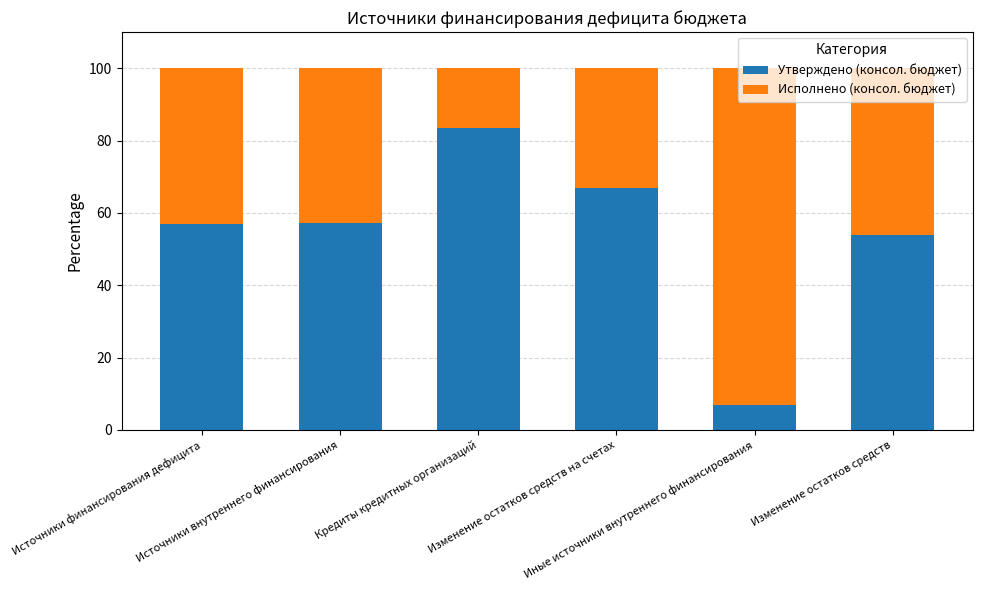

What is the difference between the second highest and second lowest values in the Утверждено (консол. бюджет) series?

13.0